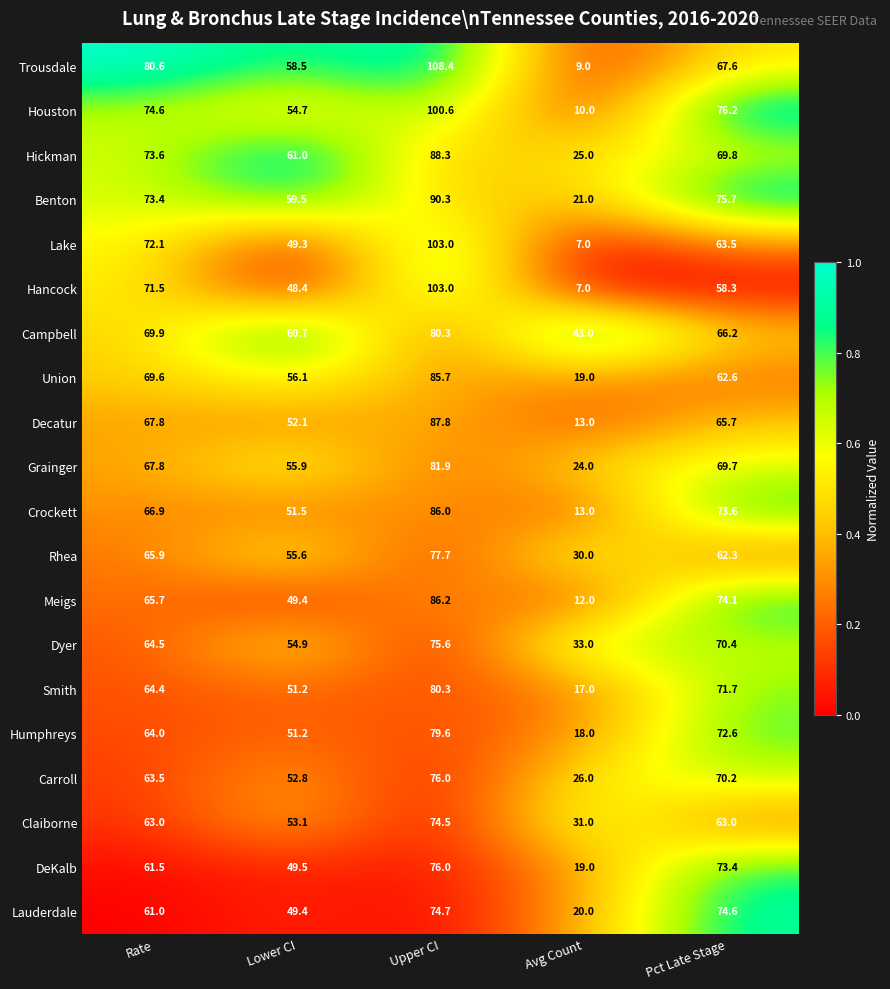

True or false: Lake has a value of 31.5 at Lower CI.

False